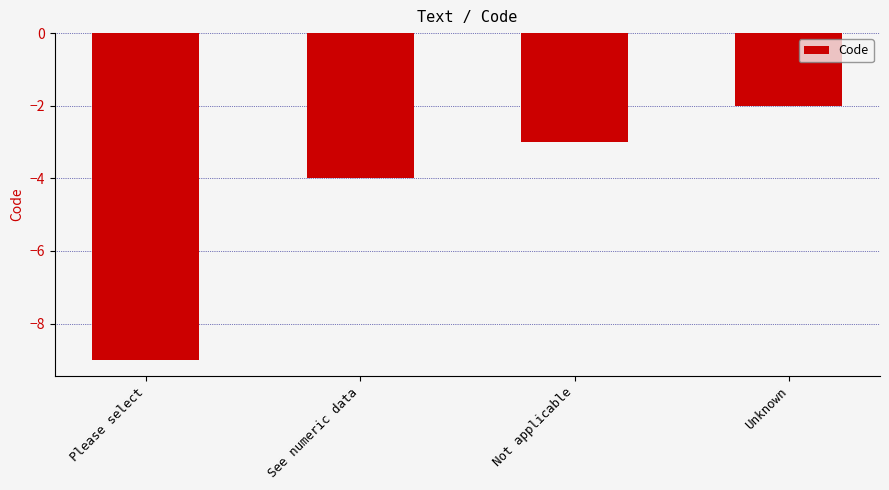

What is the minimum value shown in the chart?

-9